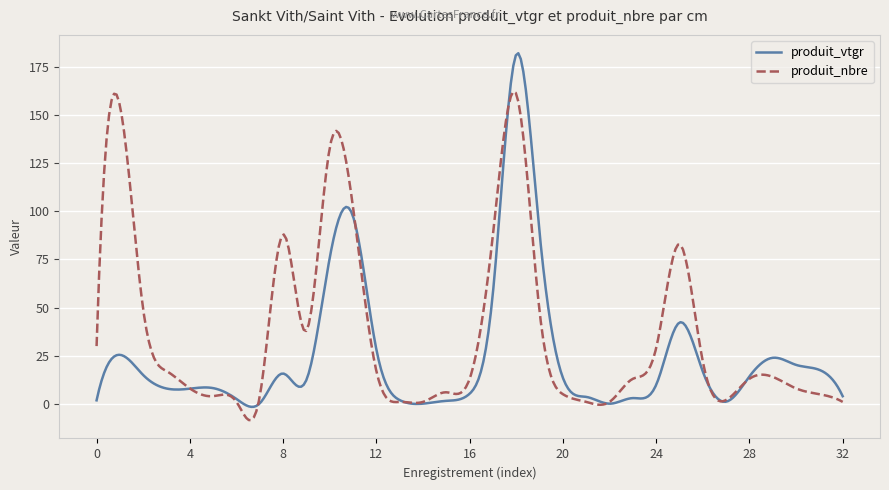

What is the average value of the produit_nbre series?

36.7